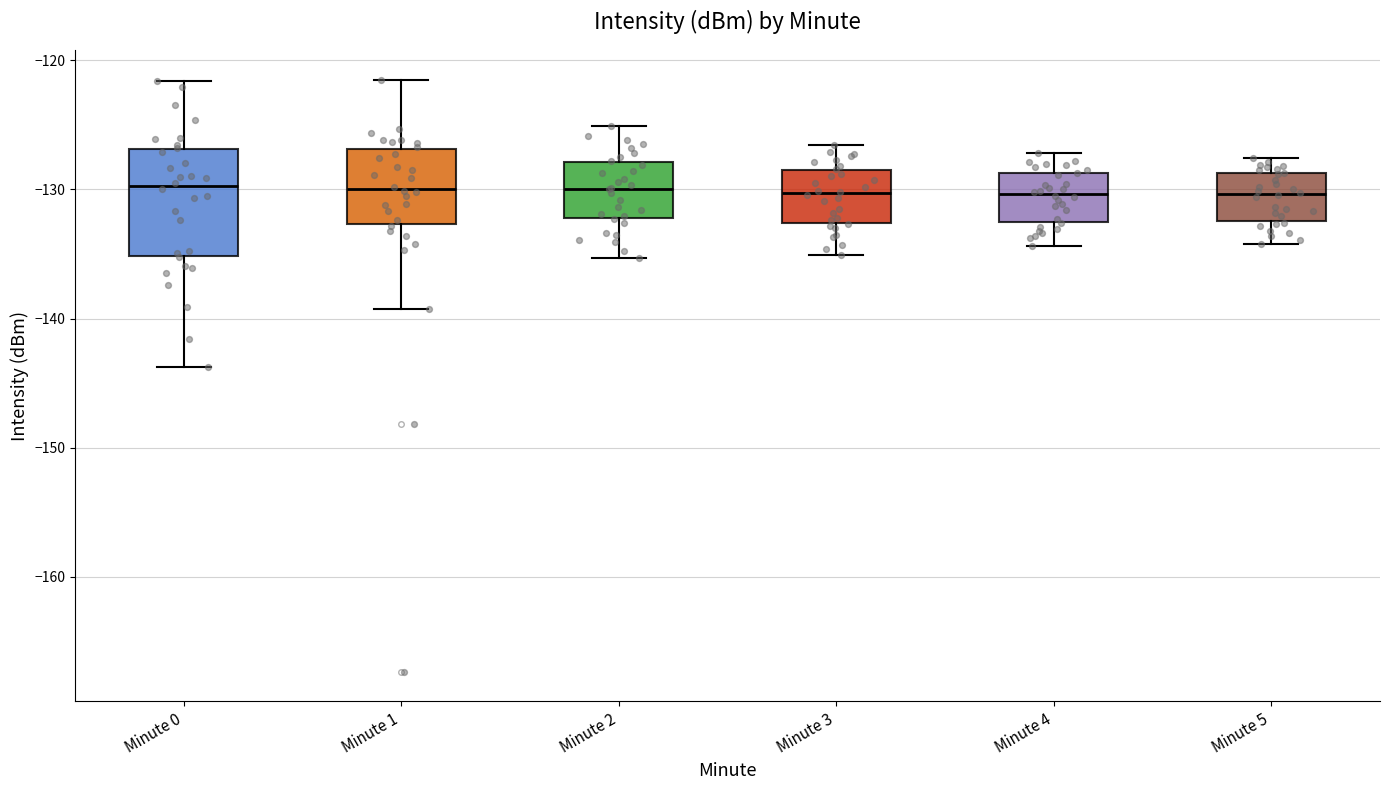

Reading left to right, transcribe this box plot: for each box, give where its median line is, the range the box spans, and where its two whiskers end, as read against the y-axis. The values are not printed on the chart, so give them approximately, as read against the axis.

Minute 0: median -130, box -135 to -127, whiskers -144 to -122
Minute 1: median -130, box -133 to -127, whiskers -139 to -122
Minute 2: median -130, box -132 to -128, whiskers -135 to -125
Minute 3: median -130, box -133 to -128, whiskers -135 to -127
Minute 4: median -130, box -133 to -129, whiskers -134 to -127
Minute 5: median -130, box -132 to -129, whiskers -134 to -128